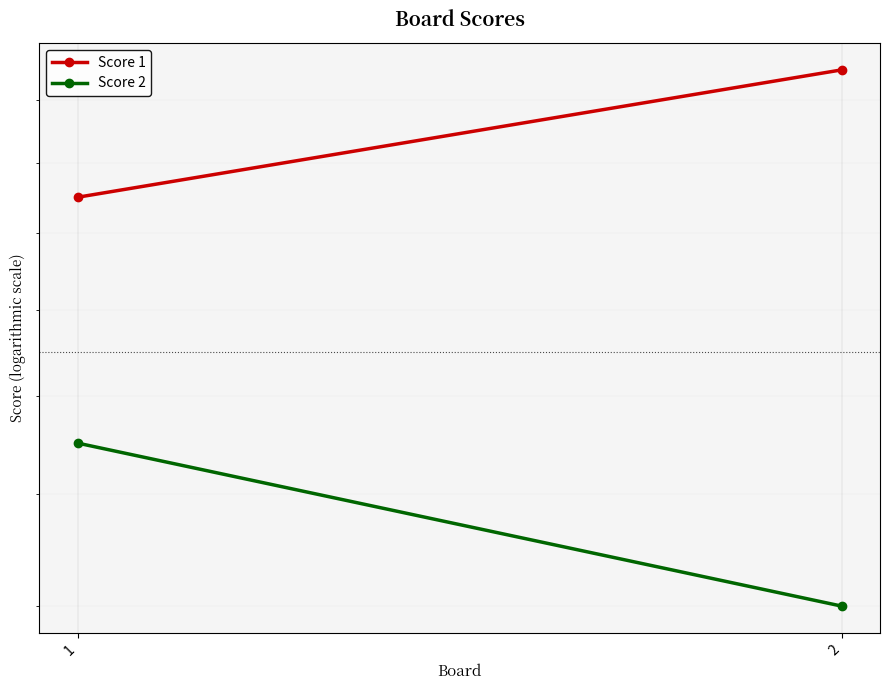

What is the value of the Score 2 point at the 2nd from the left?

12